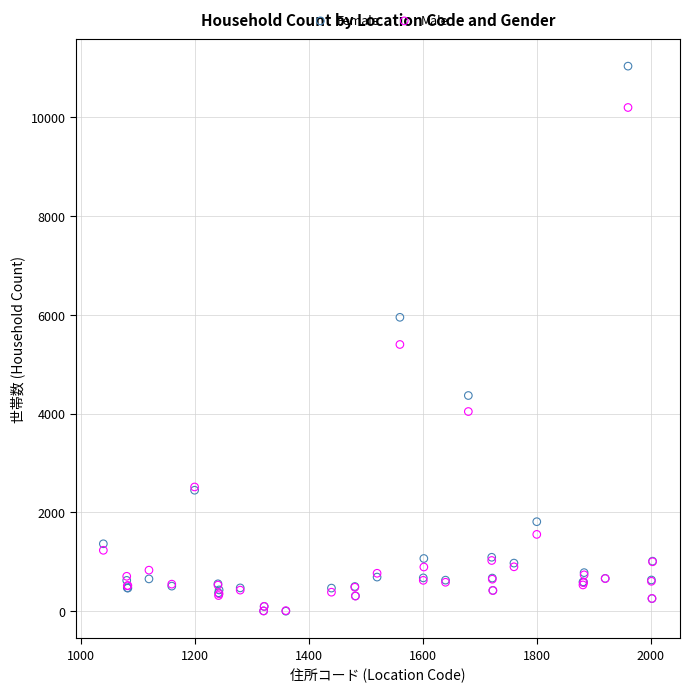

In the Male series, what Y value is closest to 5099?

5398